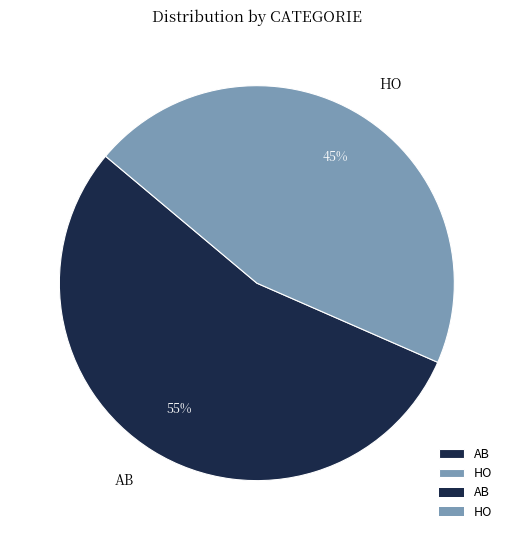

To the nearest percent, what percentage of the pie is HO?

45%